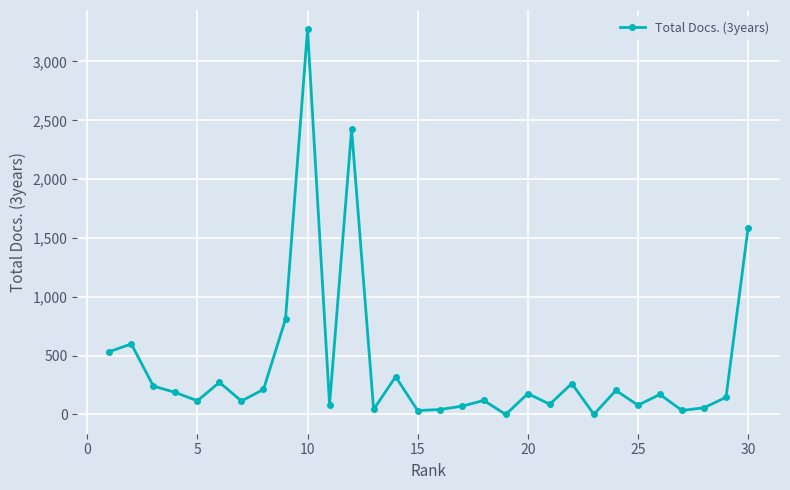

How many lines are shown in the chart?

1